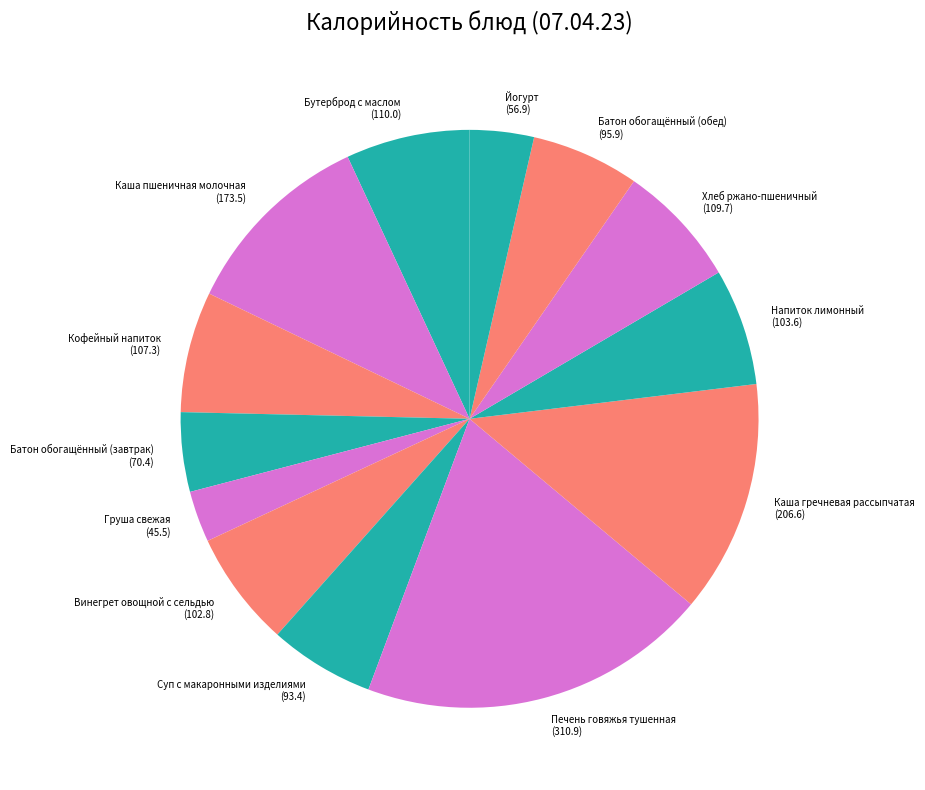

How many segments does this pie chart have?

13